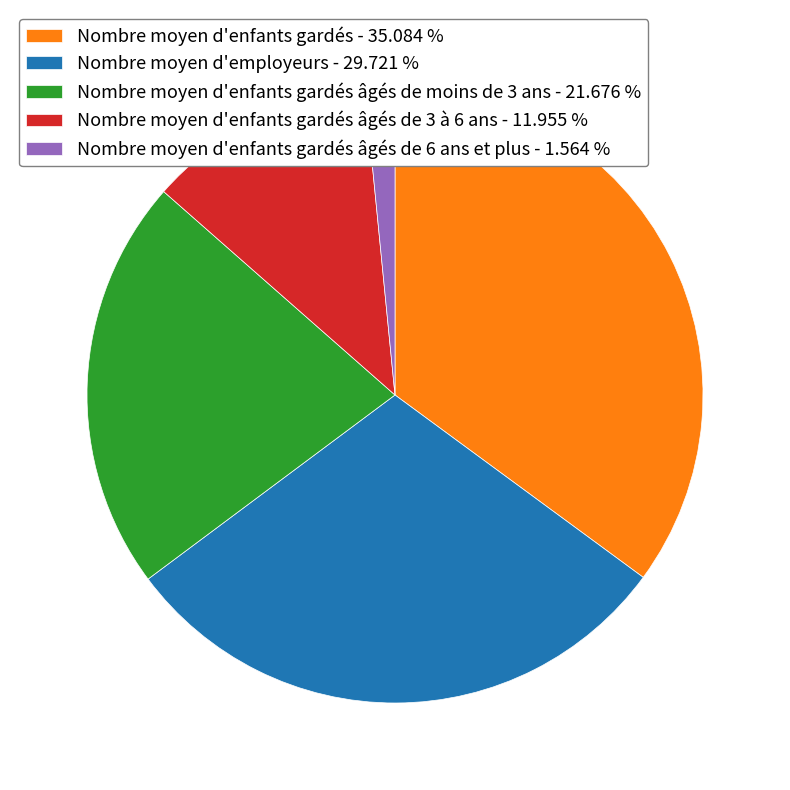

Approximately how many times larger is the value at Nombre moyen d'enfants gardés âgés de moins de 3 ans - 21.676 % compared to Nombre moyen d'enfants gardés âgés de 3 à 6 ans - 11.955 %?

1.8